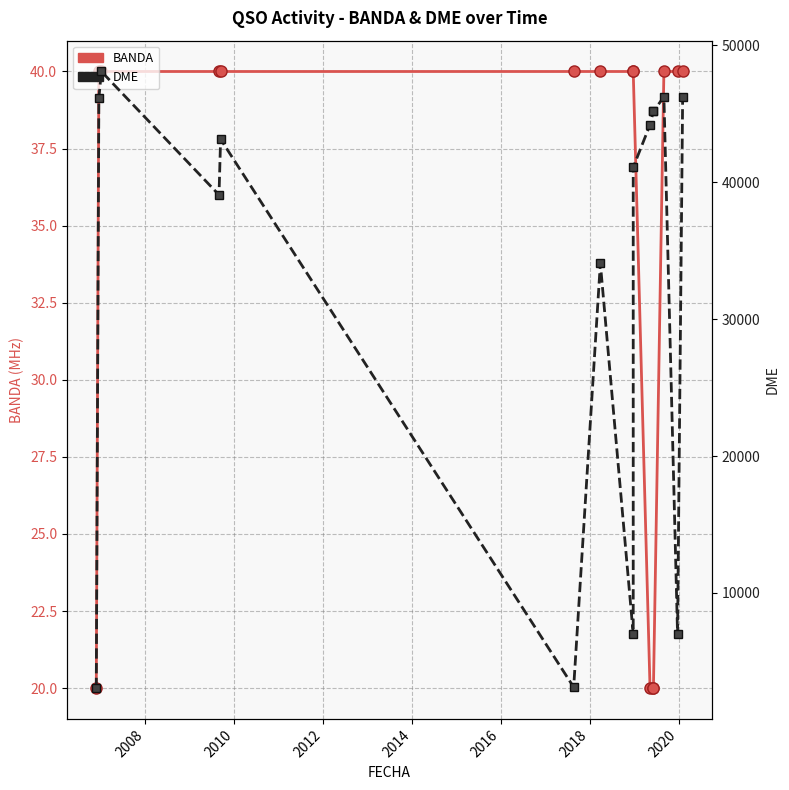

Rank the series at 2014 from highest to lowest value.

DME, BANDA